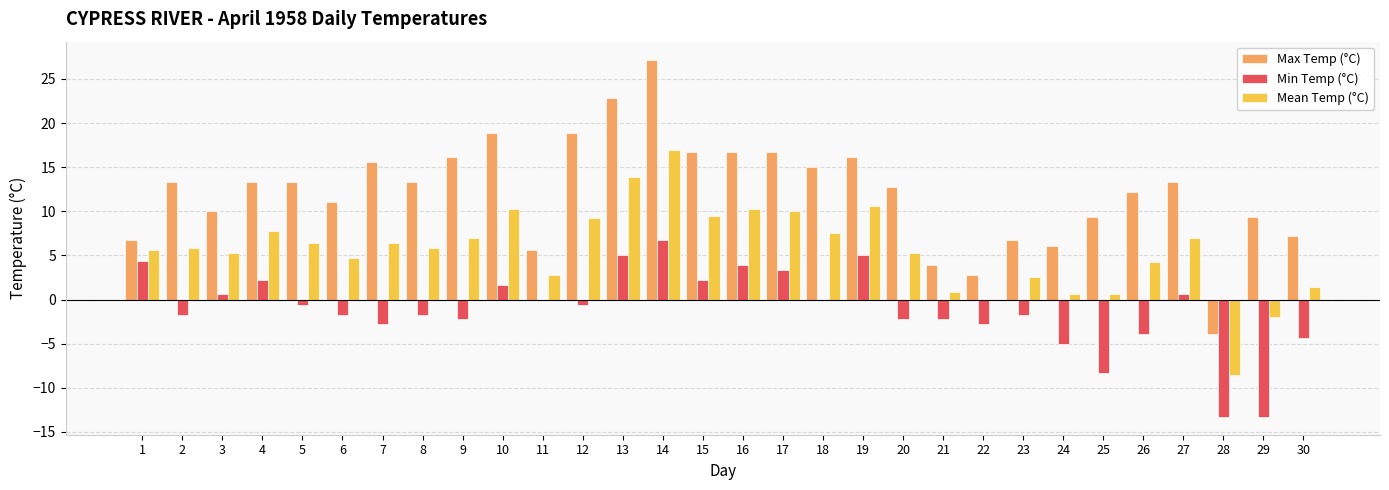

How many distinct data groups are displayed?

3